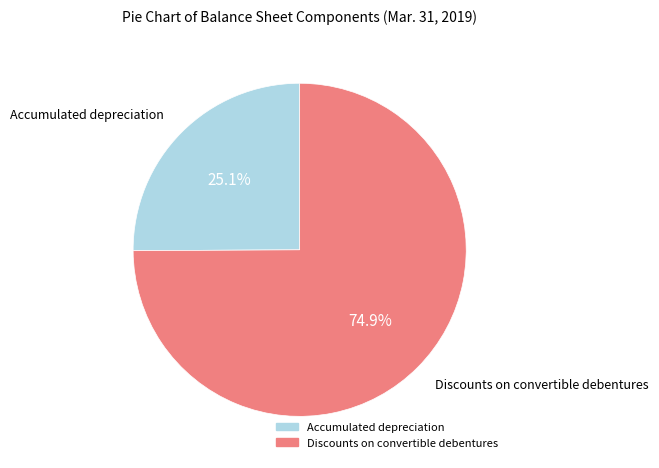

True or false: Discounts on convertible debentures accounts for 64% of the total.

False